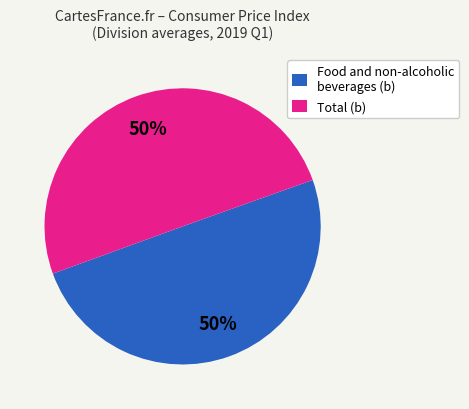

The Total (b) slice represents 65% of the pie. True or false?

False